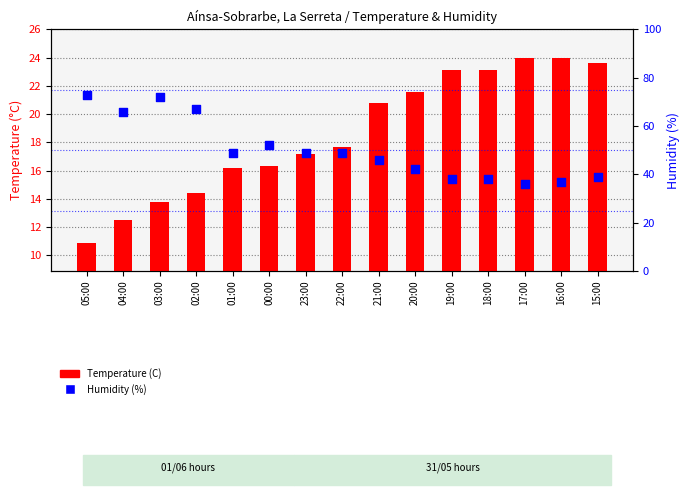

What are all the series names shown in the legend?

Temperature (C), Humidity (%)